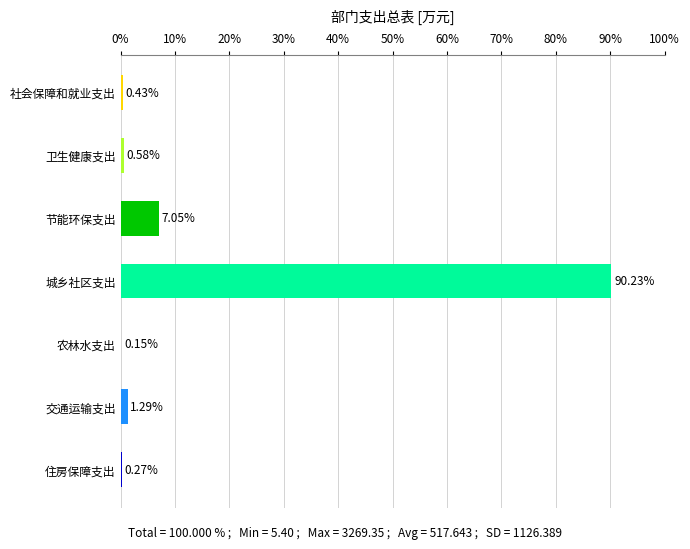

Between 农林水支出 and 交通运输支出, which is larger?

交通运输支出